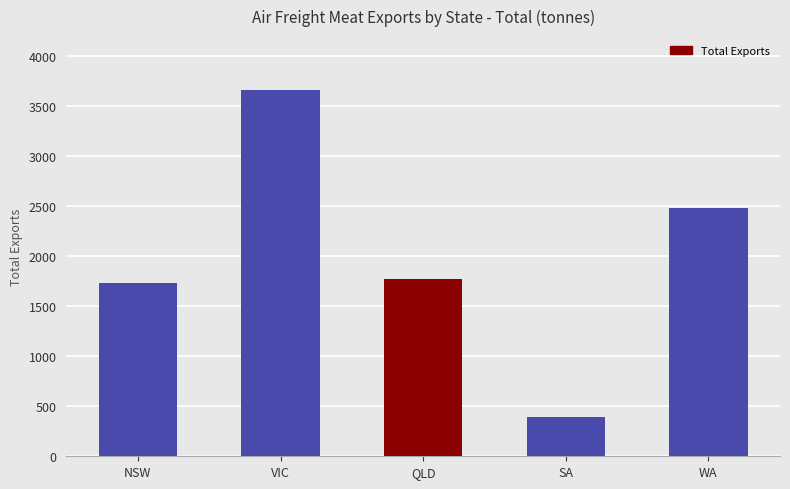

What is the change in value from VIC to SA?

-3268.4